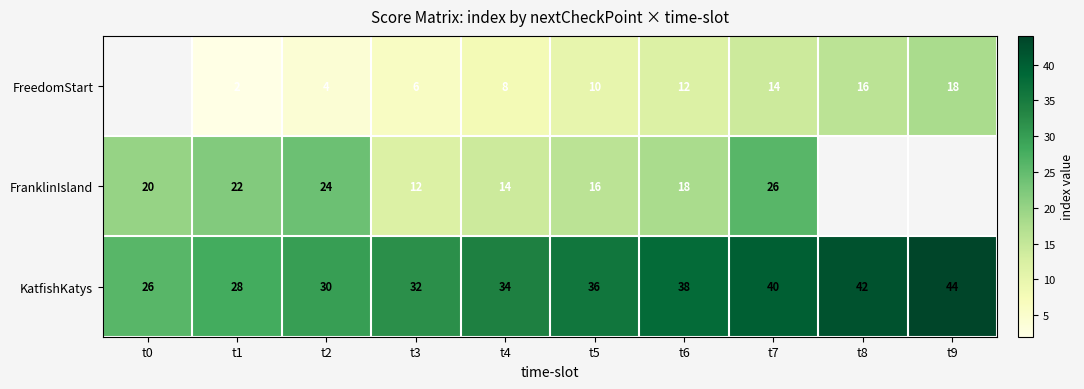

What is the lowest value of the KatfishKatys series?

26